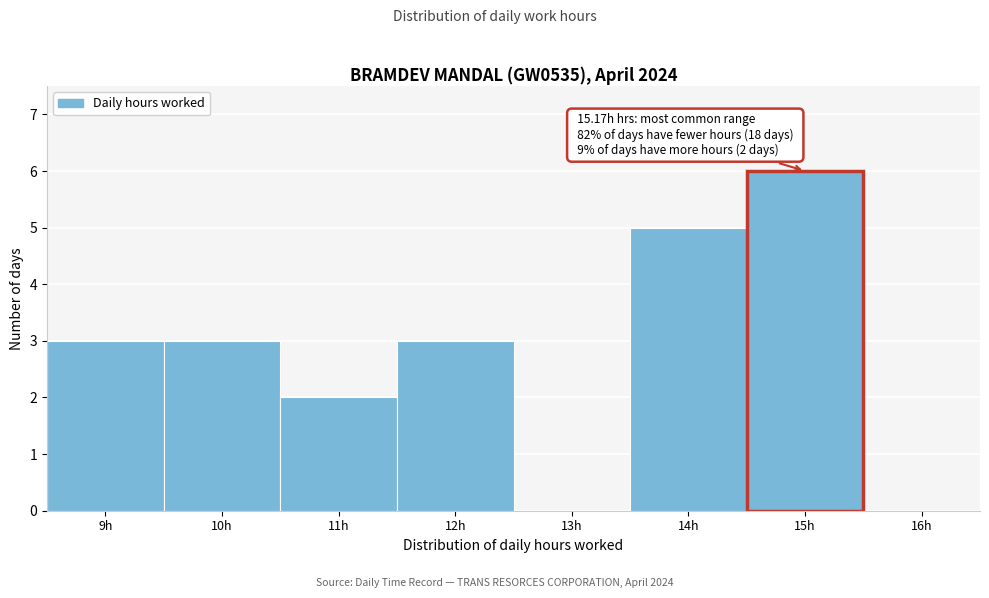

Reading left to right, transcribe all the data shown in this chart.

9h=3	10h=3	11h=2	12h=3	13h=0	14h=5	15h=6	16h=0